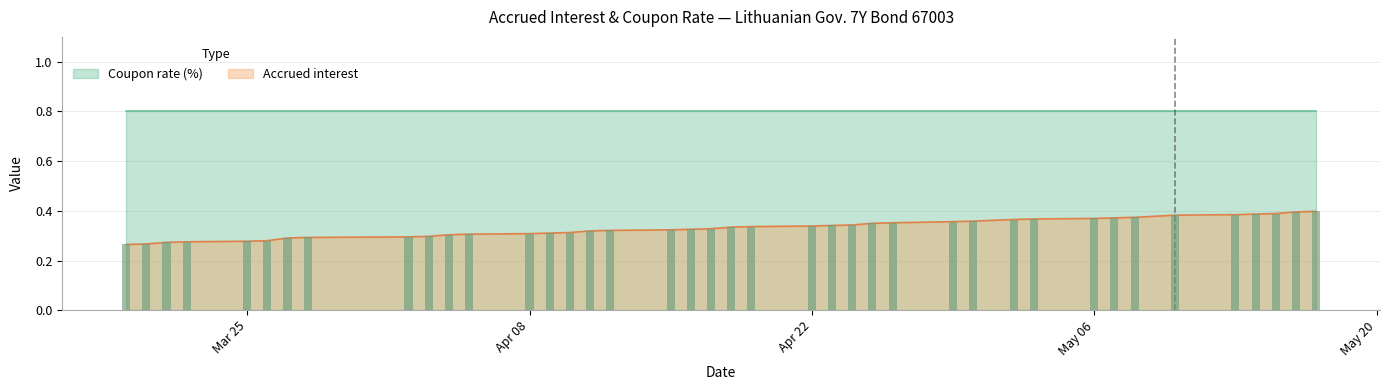

At which category does the chart reach its peak across all series?

2024-05-17